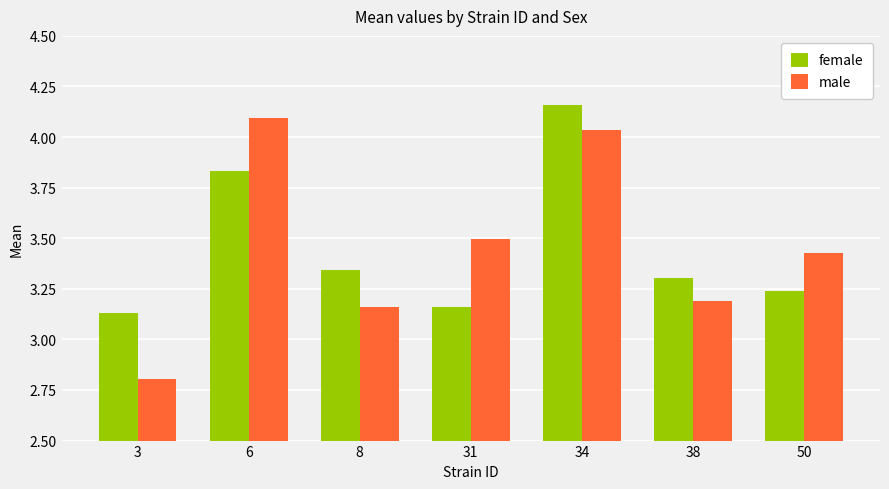

At how many categories does at least one series exceed 4?

2